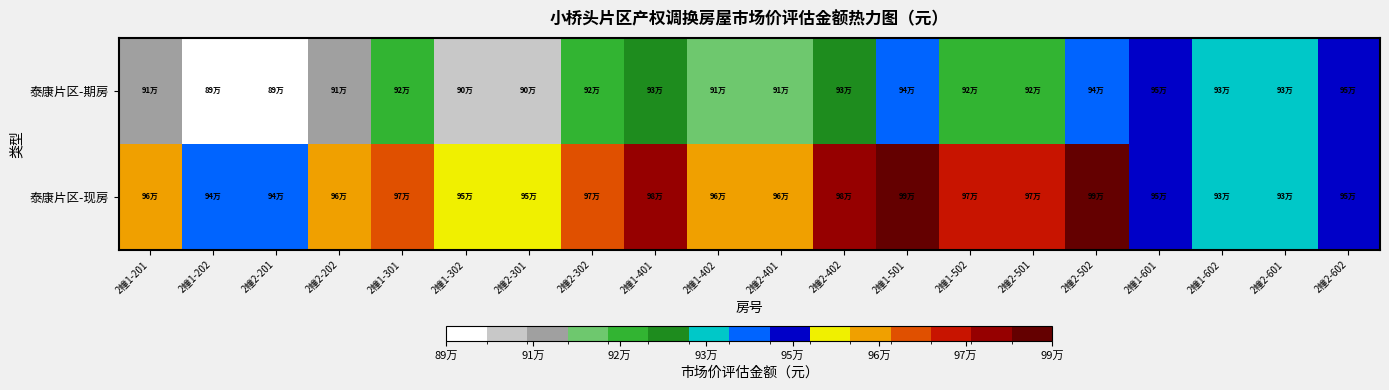

Reading right to left, transcribe all the data shown in this chart.

泰康片区-期房: 2幢2-602=952228	2幢2-601=934786	2幢1-602=934786	2幢1-601=952228	2幢2-502=942694	2幢2-501=925426	2幢1-502=925426	2幢1-501=942694	2幢2-402=933159	2幢2-401=916067	2幢1-402=916067	2幢1-401=933159	2幢2-302=923625	2幢2-301=906707	2幢1-302=906707	2幢1-301=923625	2幢2-202=914171	2幢2-201=897426	2幢1-202=897426	2幢1-201=914171
泰康片区-现房: 2幢2-602=952228	2幢2-601=934786	2幢1-602=934786	2幢1-601=952228	2幢2-502=990285	2幢2-501=972146	2幢1-502=972146	2幢1-501=990285	2幢2-402=980831	2幢2-401=962865	2幢1-402=962865	2幢1-401=980831	2幢2-302=971297	2幢2-301=953506	2幢1-302=953506	2幢1-301=971297	2幢2-202=961762	2幢2-201=944146	2幢1-202=944146	2幢1-201=961762